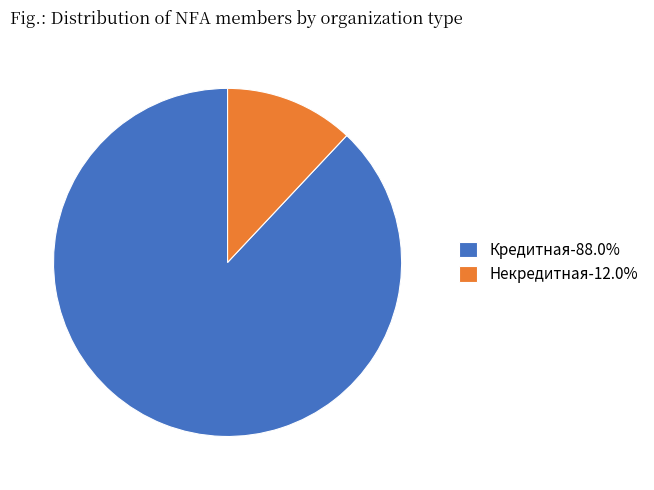

What is the largest slice in the pie chart?

Кредитная